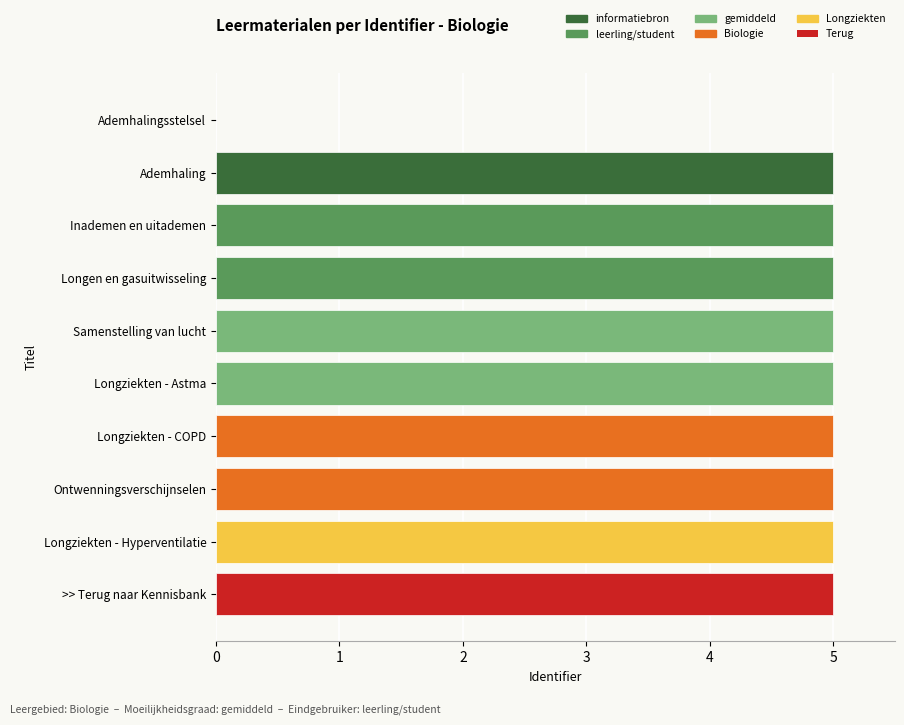

What is the ratio of the value at >> Terug naar Kennisbank to the value at Ademhaling?

1.0